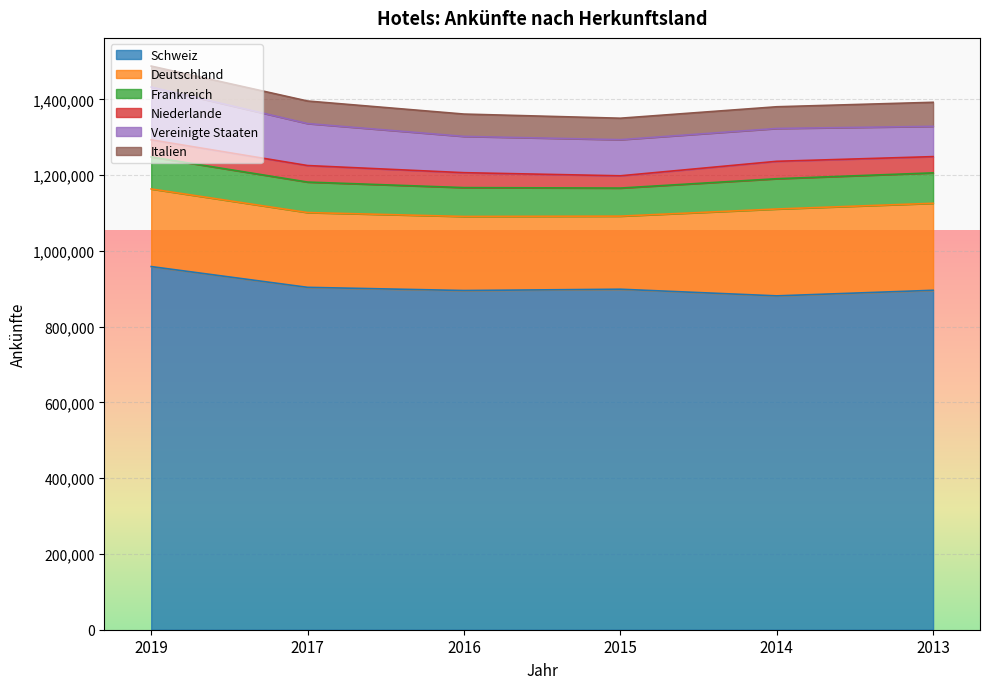

Rank the series at 2013 from highest to lowest value.

Schweiz, Deutschland, Frankreich, Vereinigte Staaten, Italien, Niederlande